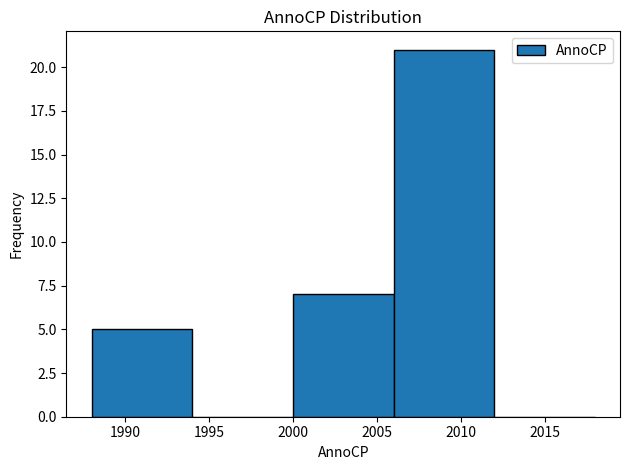

Reading left to right, transcribe this chart: for each bar, give the range it covers on the x-axis and its height. The values are not printed on the chart, so give them approximately, as read against the axis.

1988 to 1994: 5
1994 to 2000: 0
2000 to 2006: 7
2006 to 2012: 21
2012 to 2018: 0